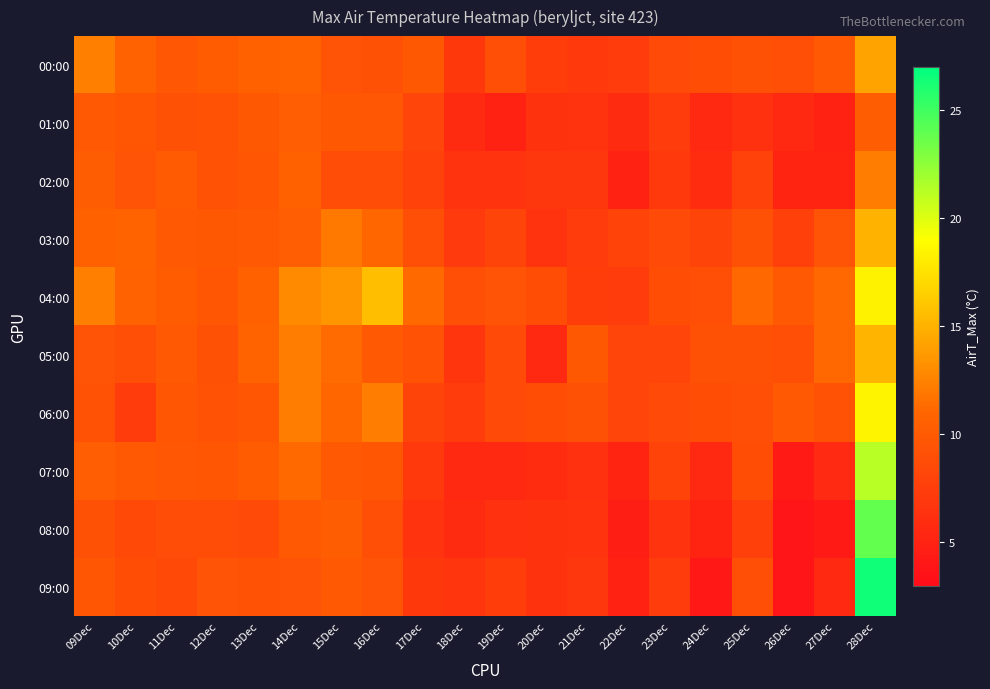

At how many categories does at least one series exceed 21?

1